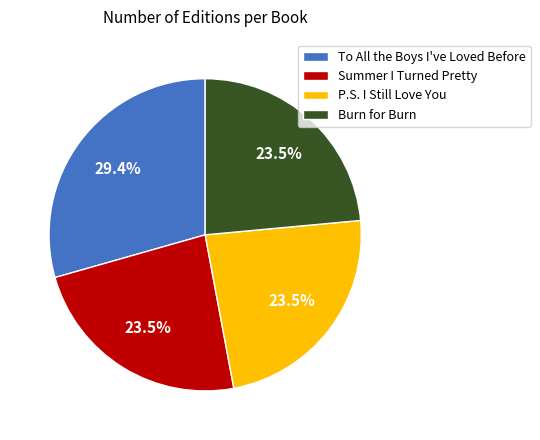

To the nearest percent, what is the combined percentage of Summer I Turned Pretty and To All the Boys I've Loved Before?

53%